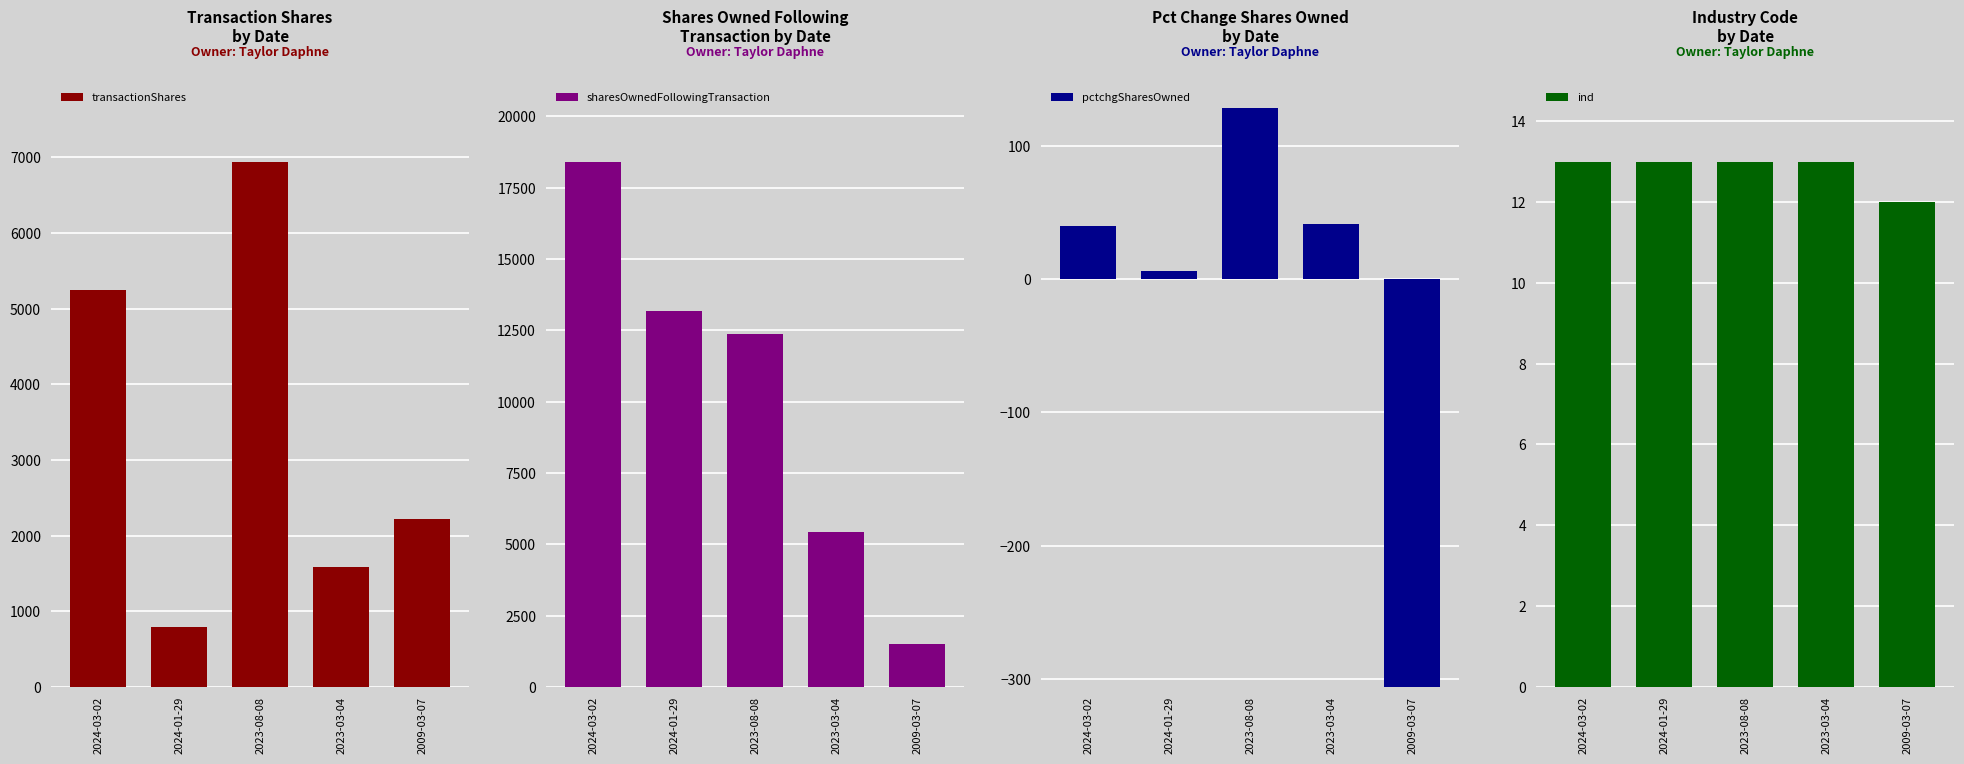

List the labels in order of sharesOwnedFollowingTransaction value, largest first.

2024-03-02, 2024-01-29, 2023-08-08, 2023-03-04, 2009-03-07